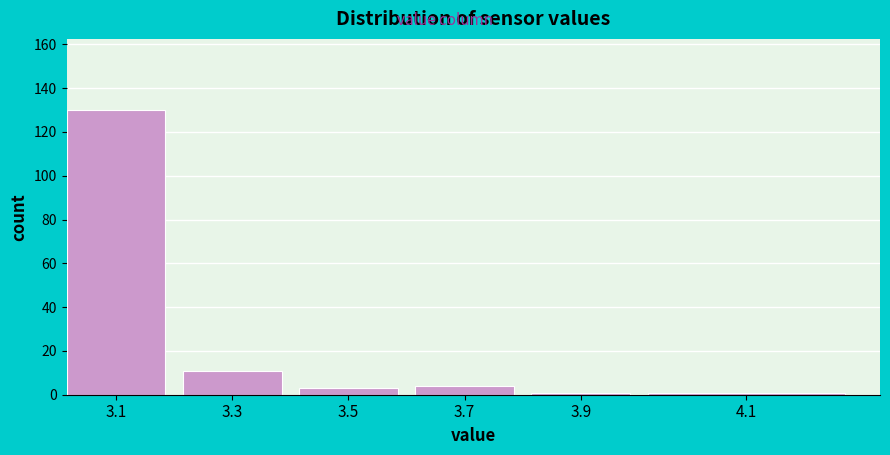

Reading left to right, transcribe all the data shown in this chart.

130	11	3	4	1	1